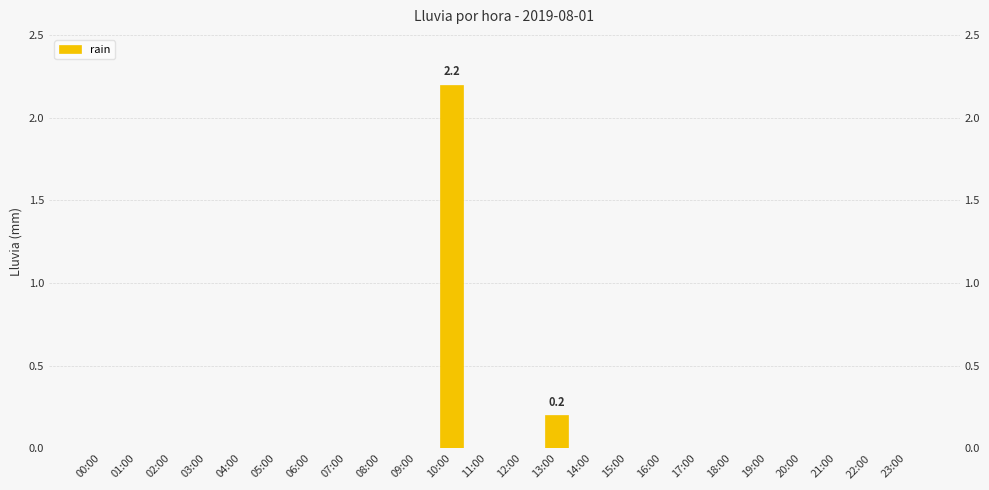

How many distinct data groups are displayed?

1